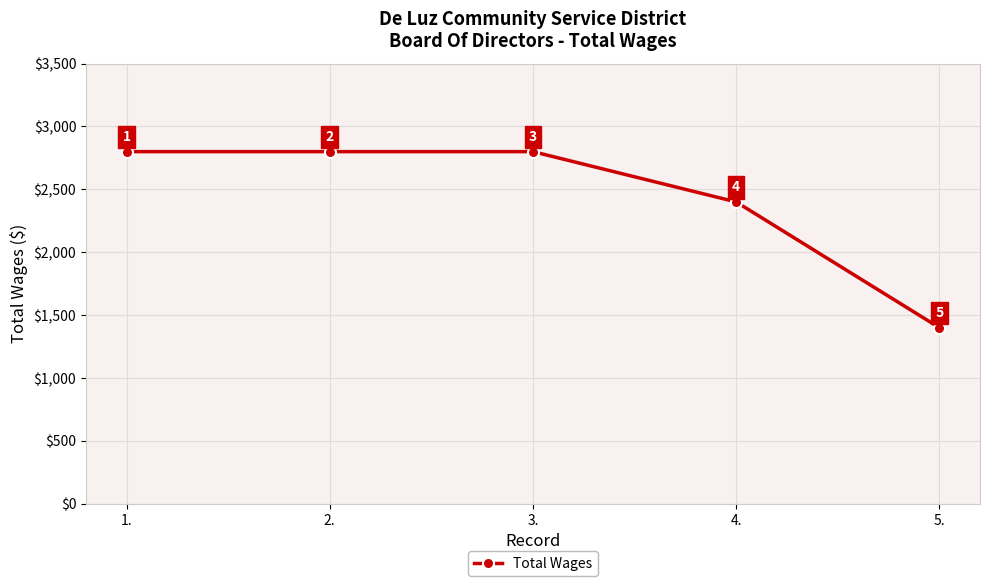

Between 5. and 1., which is larger?

1.